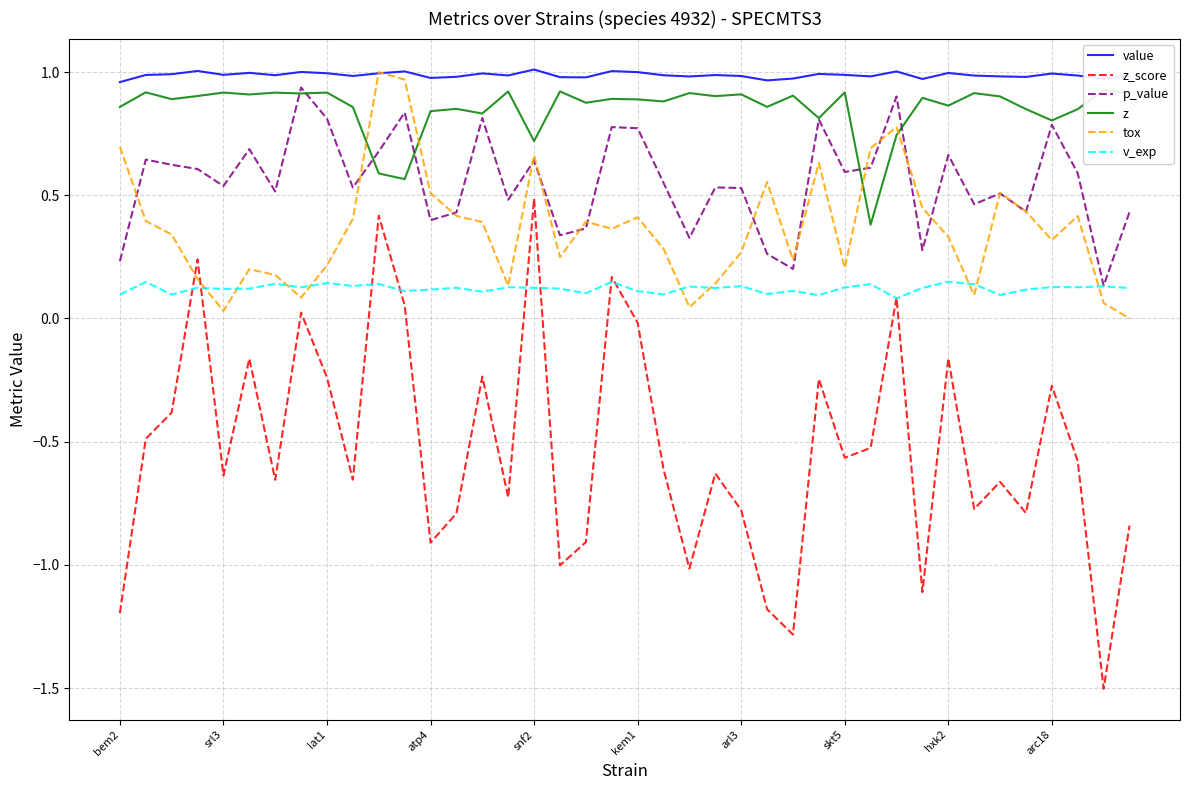

Reading right to left, what are all the values shown in this chart?

value: 1.0	1.0	1.0	1.0	1.0	1.0	1.0	1.0	1.0	1.0	1.0	1.0	1.0	1.0	1.0	1.0	1.0	1.0	1.0	1.0	1.0	1.0	1.0	1.0	1.0	1.0	1.0	1.0	1.0	1.0	1.0	1.0	1.0	1.0	1.0	1.0	1.0	1.0	1.0	1.0
z_score: -0.8	-1.5	-0.6	-0.3	-0.8	-0.7	-0.8	-0.2	-1.1	0.1	-0.5	-0.6	-0.2	-1.3	-1.2	-0.8	-0.6	-1.0	-0.6	-0.0	0.2	-0.9	-1.0	0.5	-0.7	-0.2	-0.8	-0.9	0.1	0.4	-0.7	-0.2	0.0	-0.7	-0.2	-0.6	0.2	-0.4	-0.5	-1.2
p_value: 0.4	0.1	0.6	0.8	0.4	0.5	0.5	0.7	0.3	0.9	0.6	0.6	0.8	0.2	0.3	0.5	0.5	0.3	0.6	0.8	0.8	0.4	0.3	0.6	0.5	0.8	0.4	0.4	0.8	0.7	0.5	0.8	0.9	0.5	0.7	0.5	0.6	0.6	0.6	0.2
z: 0.9	0.9	0.8	0.8	0.8	0.9	0.9	0.9	0.9	0.7	0.4	0.9	0.8	0.9	0.9	0.9	0.9	0.9	0.9	0.9	0.9	0.9	0.9	0.7	0.9	0.8	0.9	0.8	0.6	0.6	0.9	0.9	0.9	0.9	0.9	0.9	0.9	0.9	0.9	0.9
tox: 0.0	0.1	0.4	0.3	0.4	0.5	0.1	0.3	0.4	0.8	0.7	0.2	0.6	0.2	0.6	0.3	0.1	0.0	0.3	0.4	0.4	0.4	0.2	0.7	0.1	0.4	0.4	0.5	1.0	1.0	0.4	0.2	0.1	0.2	0.2	0.0	0.2	0.3	0.4	0.7
v_exp: 0.1	0.1	0.1	0.1	0.1	0.1	0.1	0.1	0.1	0.1	0.1	0.1	0.1	0.1	0.1	0.1	0.1	0.1	0.1	0.1	0.1	0.1	0.1	0.1	0.1	0.1	0.1	0.1	0.1	0.1	0.1	0.1	0.1	0.1	0.1	0.1	0.1	0.1	0.1	0.1